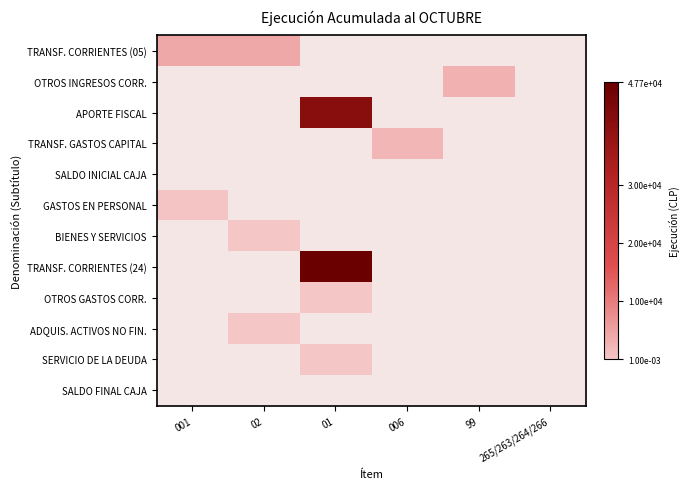

How many categories are shown in the chart?

6